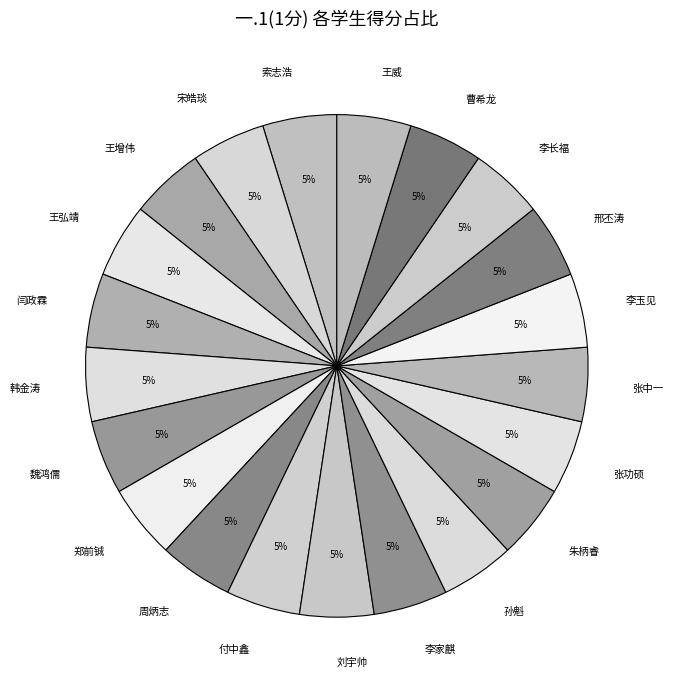

To the nearest percent, what portion does 李长福 represent?

5%